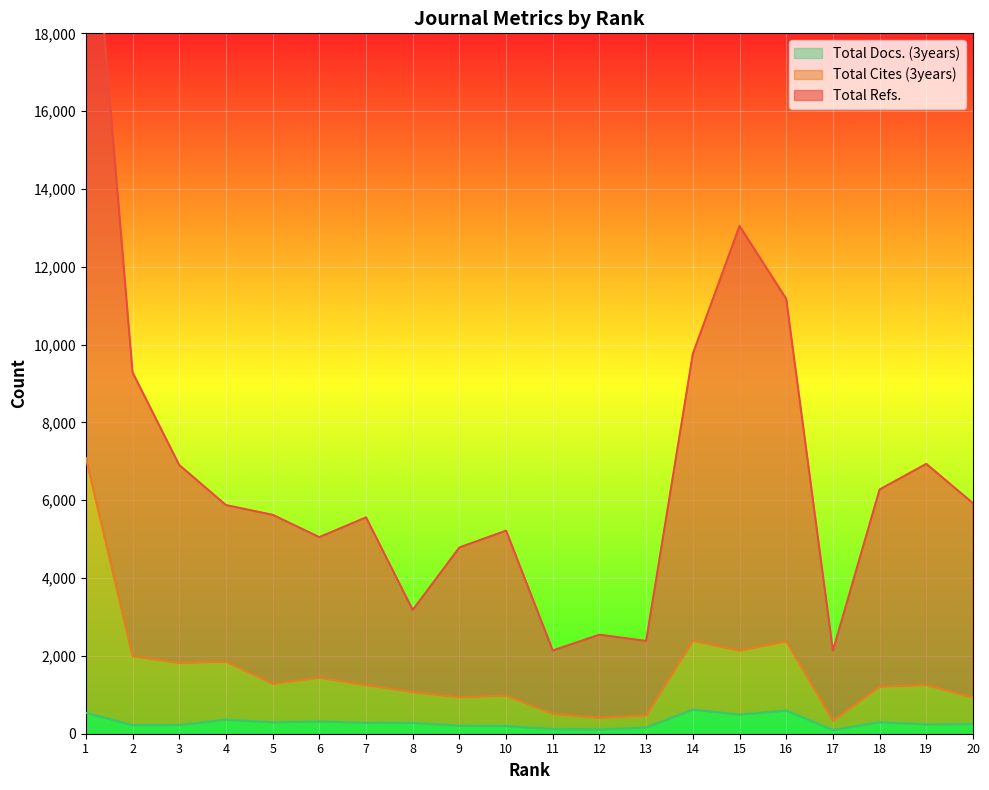

Which series changed the most between 6 and 19?

Total Refs.